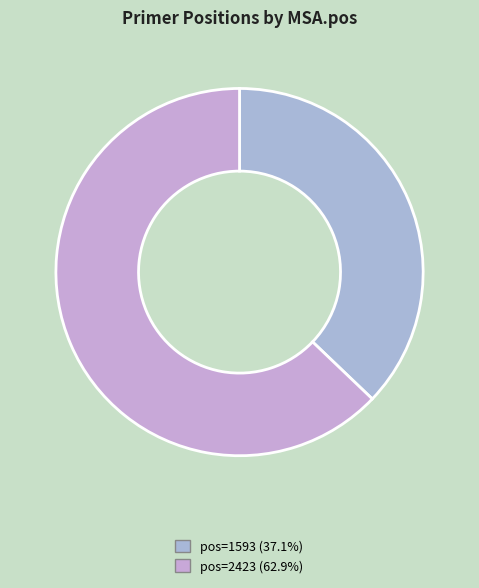

Which slice is the largest?

2423